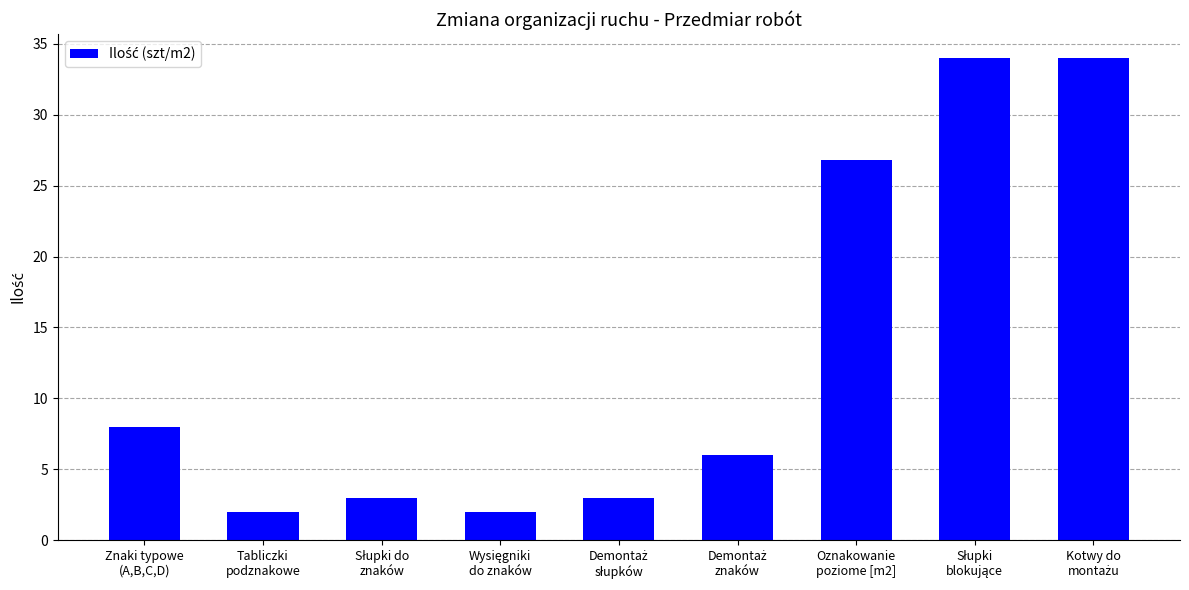

What is the change in value from Znaki typowe
(A,B,C,D) to Tabliczki
podznakowe?

-6.0